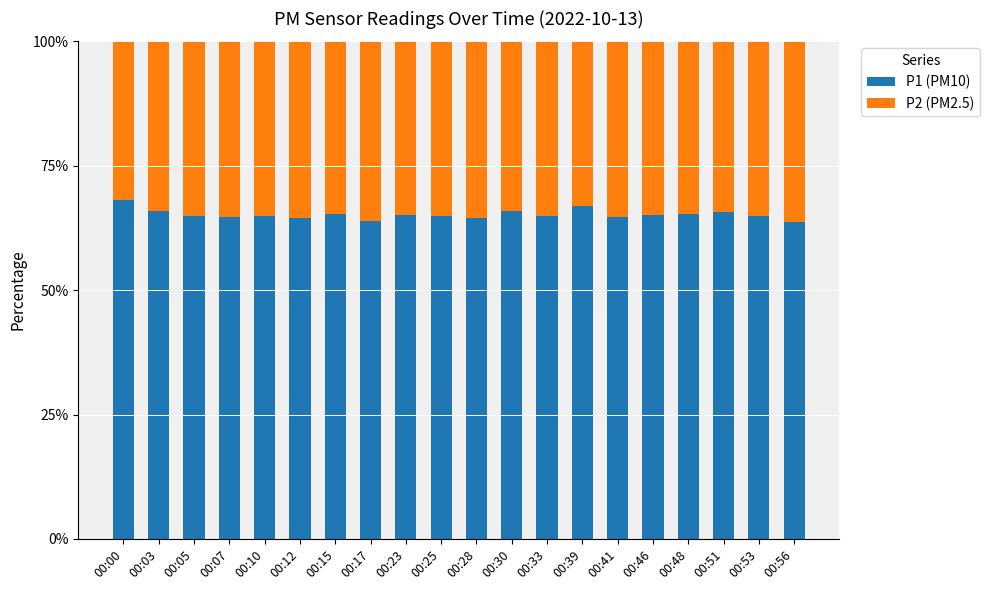

What is the total value across all series at 00:07?

100.0